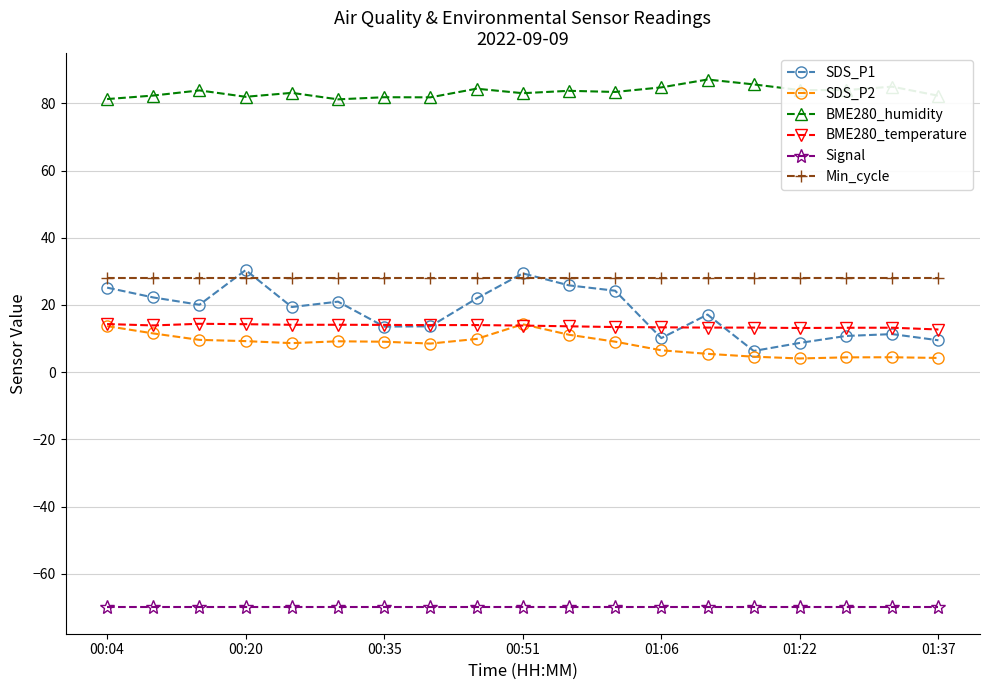

True or false: SDS_P2 has more than 2 interior local peaks.

True